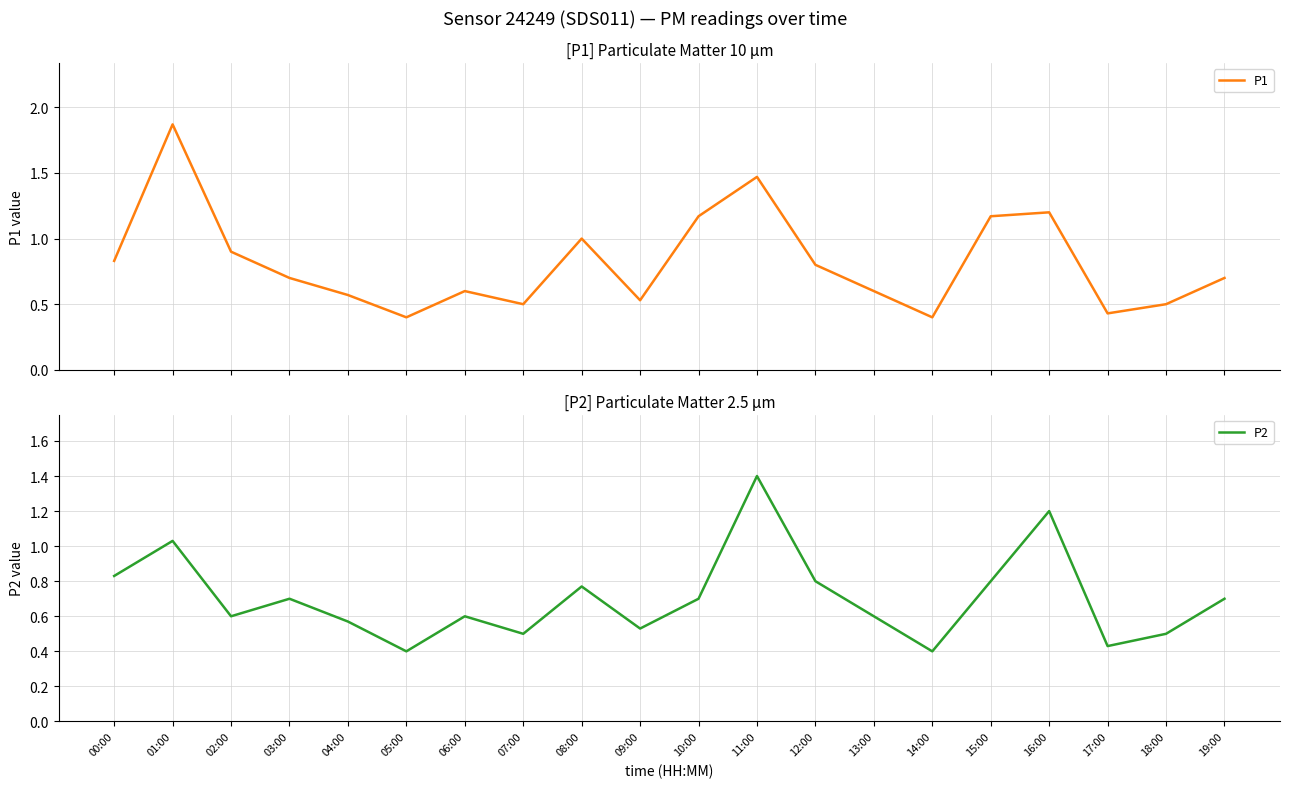

What is the highest value of the P1 series?

1.9